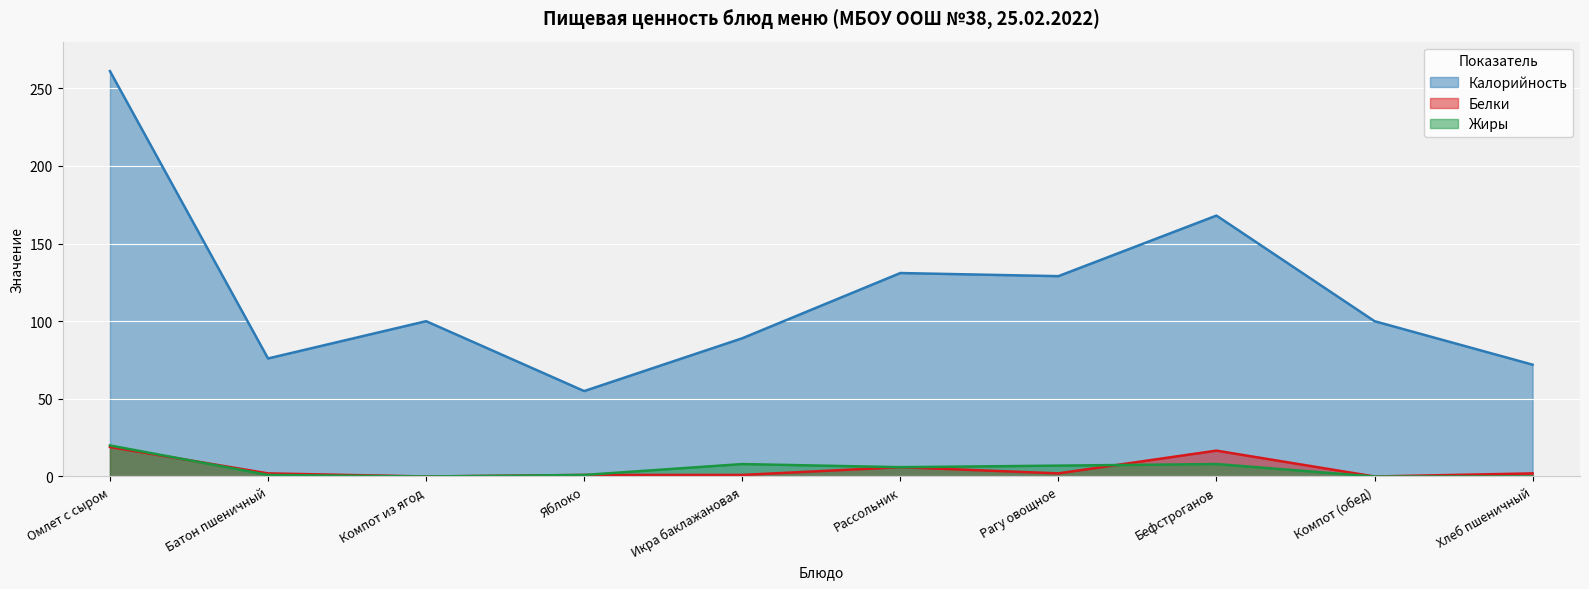

At which label does Жиры first exceed 6?

Омлет с сыром